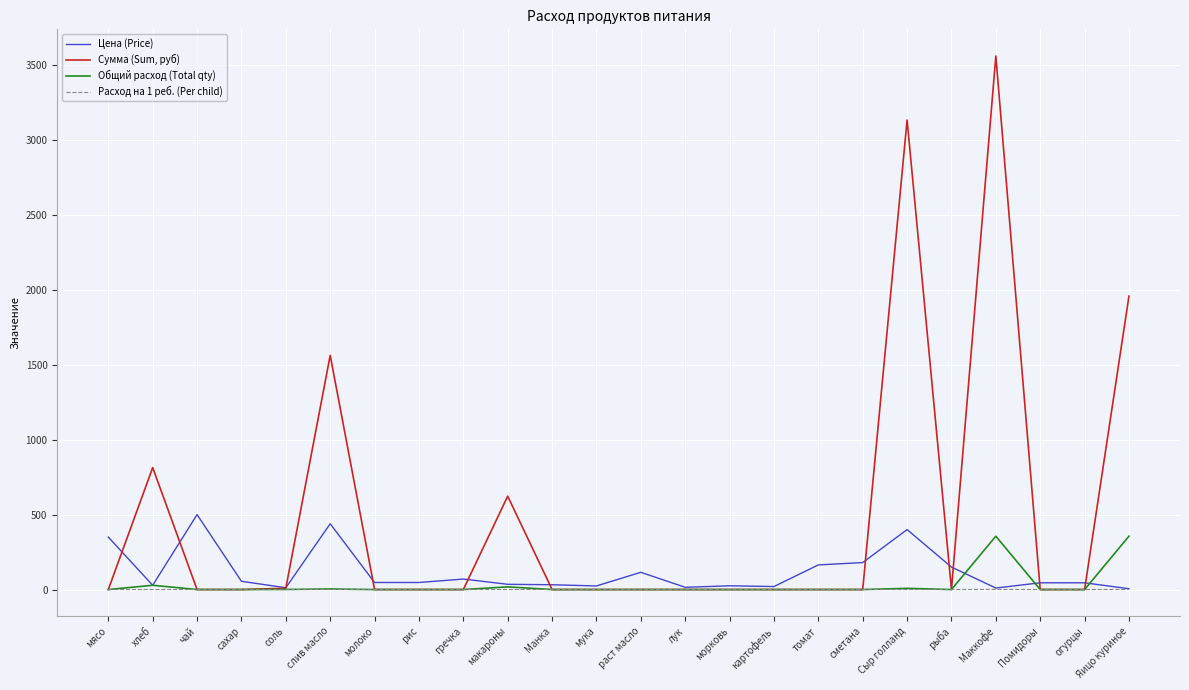

Between макароны and Маккофе, which series saw the biggest shift?

Сумма (Sum, руб)